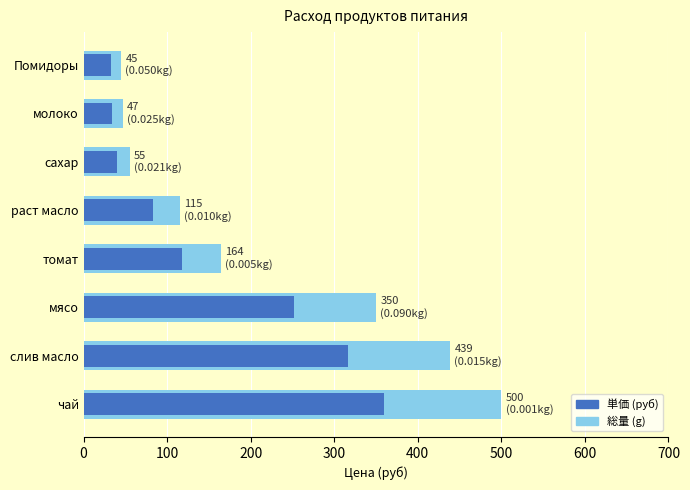

How many values in the 単価 (руб) series exceed 118?

4